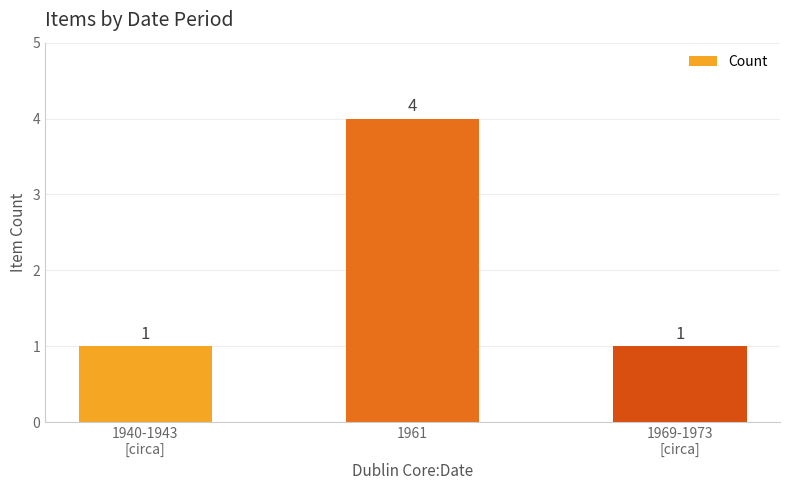

Read the value at 1961.

4